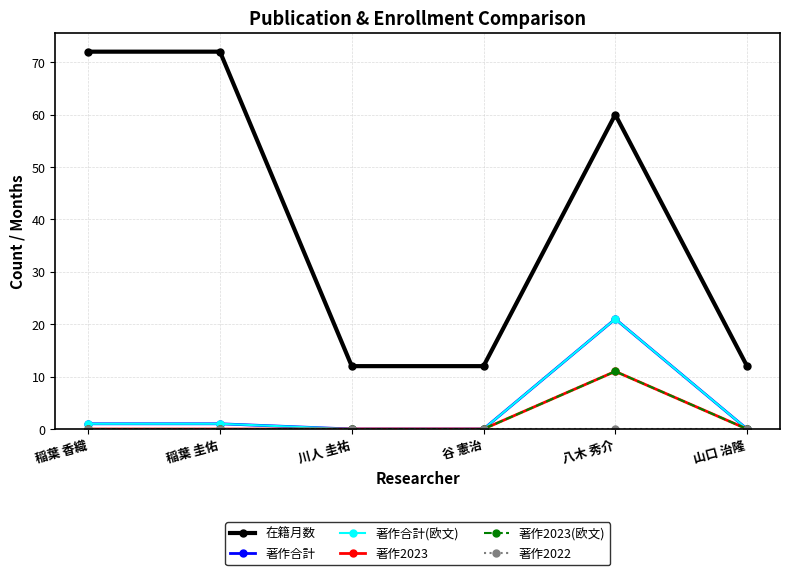

True or false: 著作2023(欧文) and 著作合計(欧文) cross at least once.

False